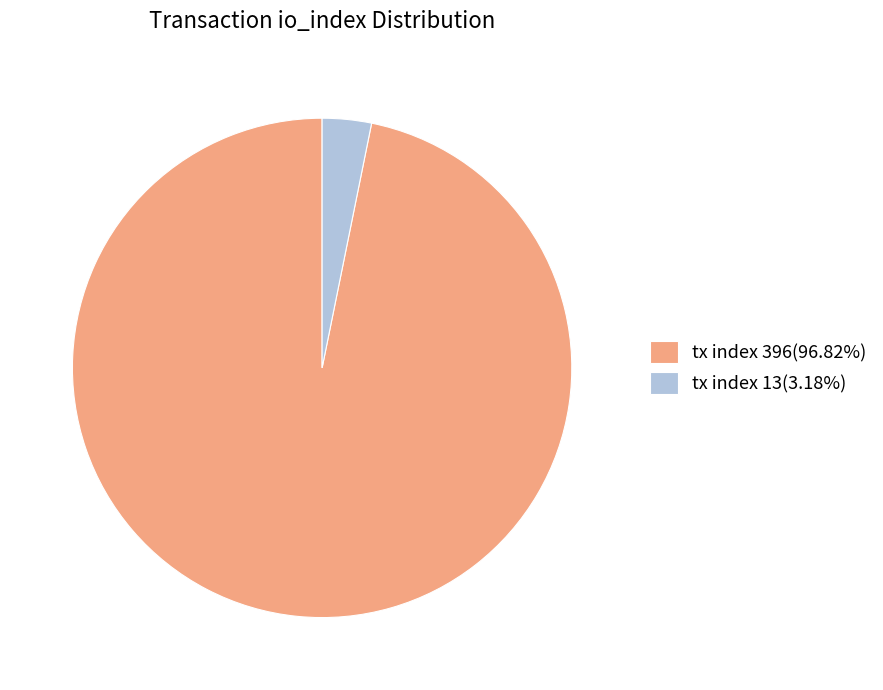

What is the ratio of the value at tx index 396(96.82%) to the value at tx index 13(3.18%)?

30.5